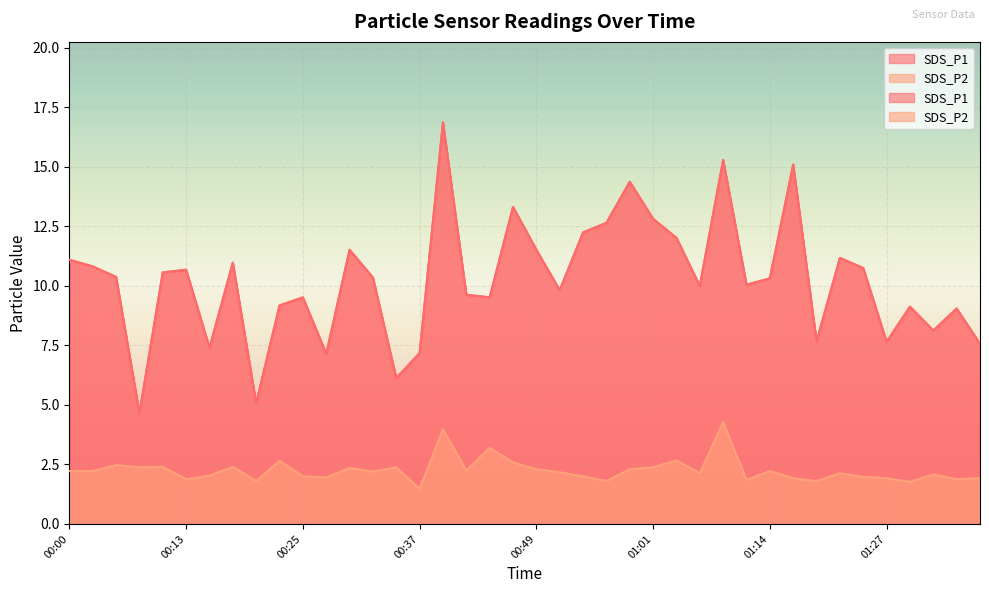

Reading right to left, what are all the values shown in this chart?

SDS_P1: 7.6	9.1	8.1	9.1	7.7	10.8	11.2	7.7	15.1	10.3	10.1	15.3	10.0	12.0	12.8	14.4	12.7	12.2	9.8	11.5	13.3	9.5	9.6	16.9	7.2	6.1	10.3	11.5	7.2	9.5	9.2	5.1	11.0	7.4	10.7	10.6	4.7	10.4	10.8	11.1
SDS_P2: 1.9	1.9	2.1	1.8	1.9	2.0	2.1	1.8	1.9	2.2	1.9	4.3	2.1	2.7	2.4	2.3	1.8	2.0	2.2	2.3	2.6	3.2	2.2	4.0	1.5	2.4	2.2	2.4	1.9	2.0	2.6	1.8	2.4	2.0	1.9	2.4	2.4	2.5	2.2	2.2